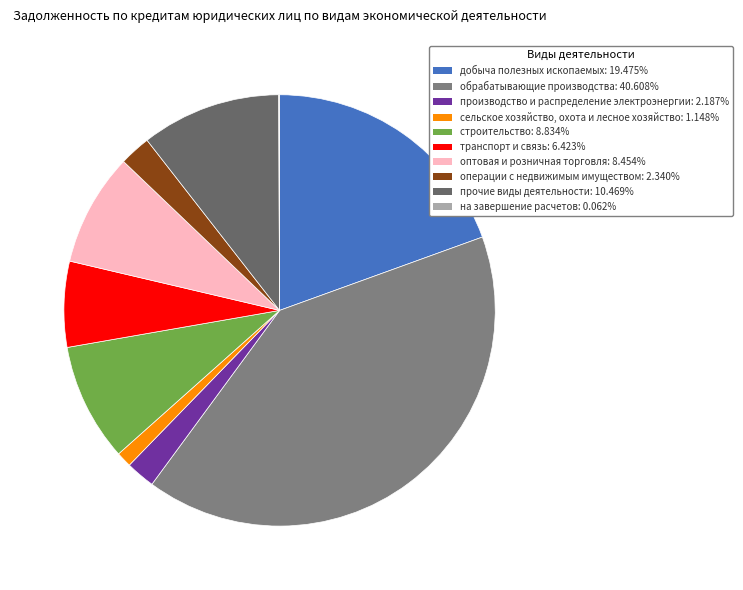

Count the number of slices in the pie.

10